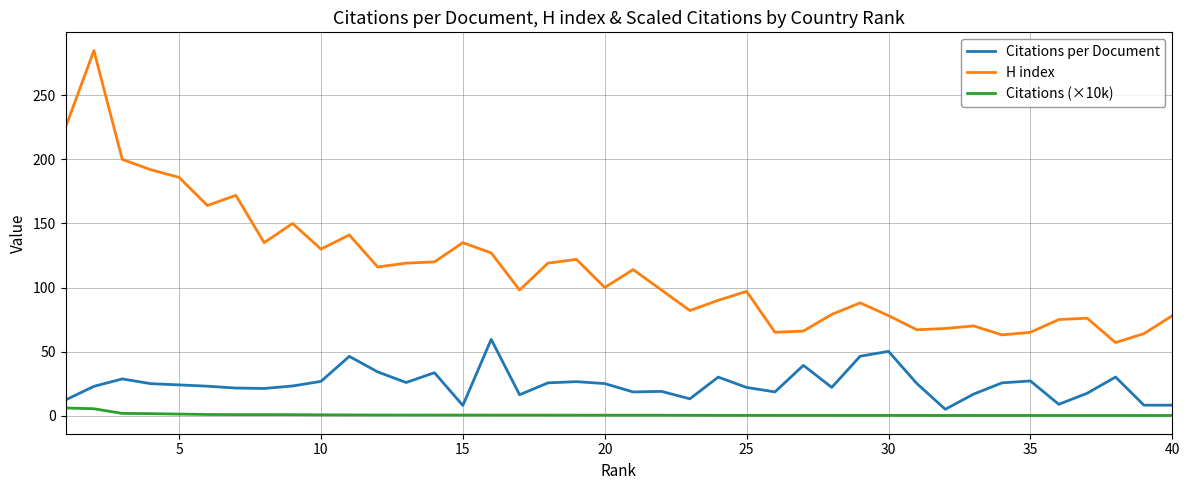

What is the greatest value displayed?

285.0